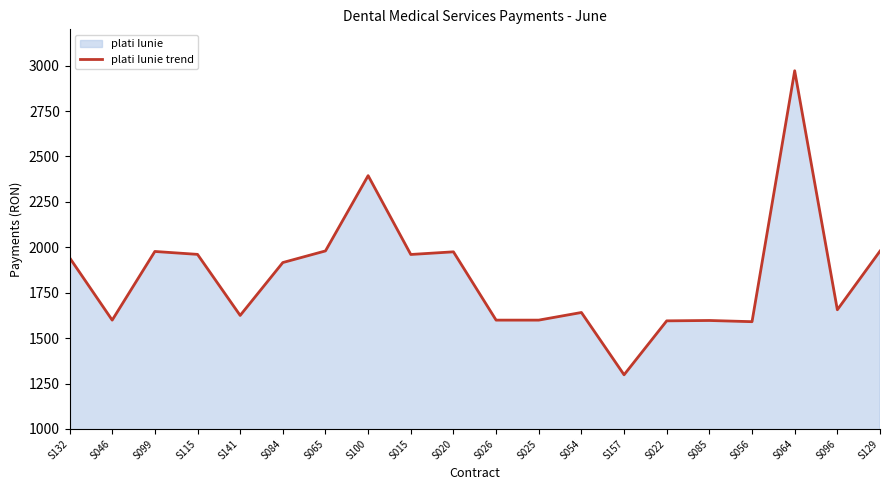

True or false: the data shows 1977.0 at S099.

True